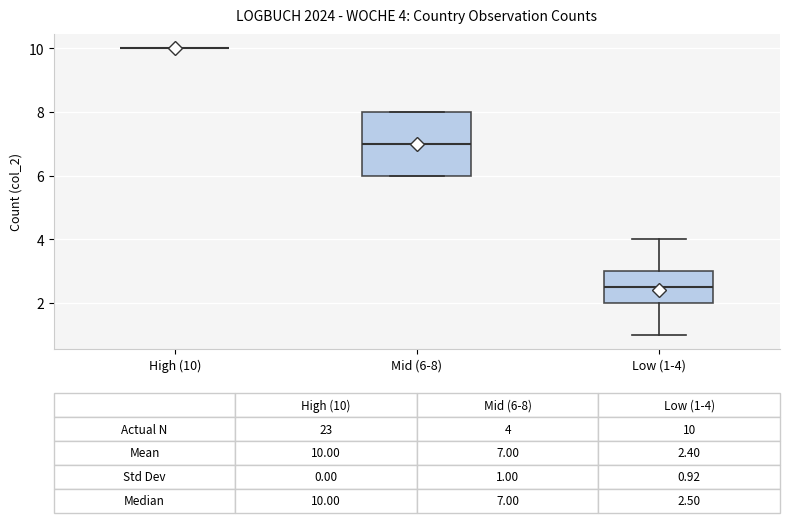

Comparing the boxes themselves (not the whiskers), which one is the tallest?

Mid (6-8)